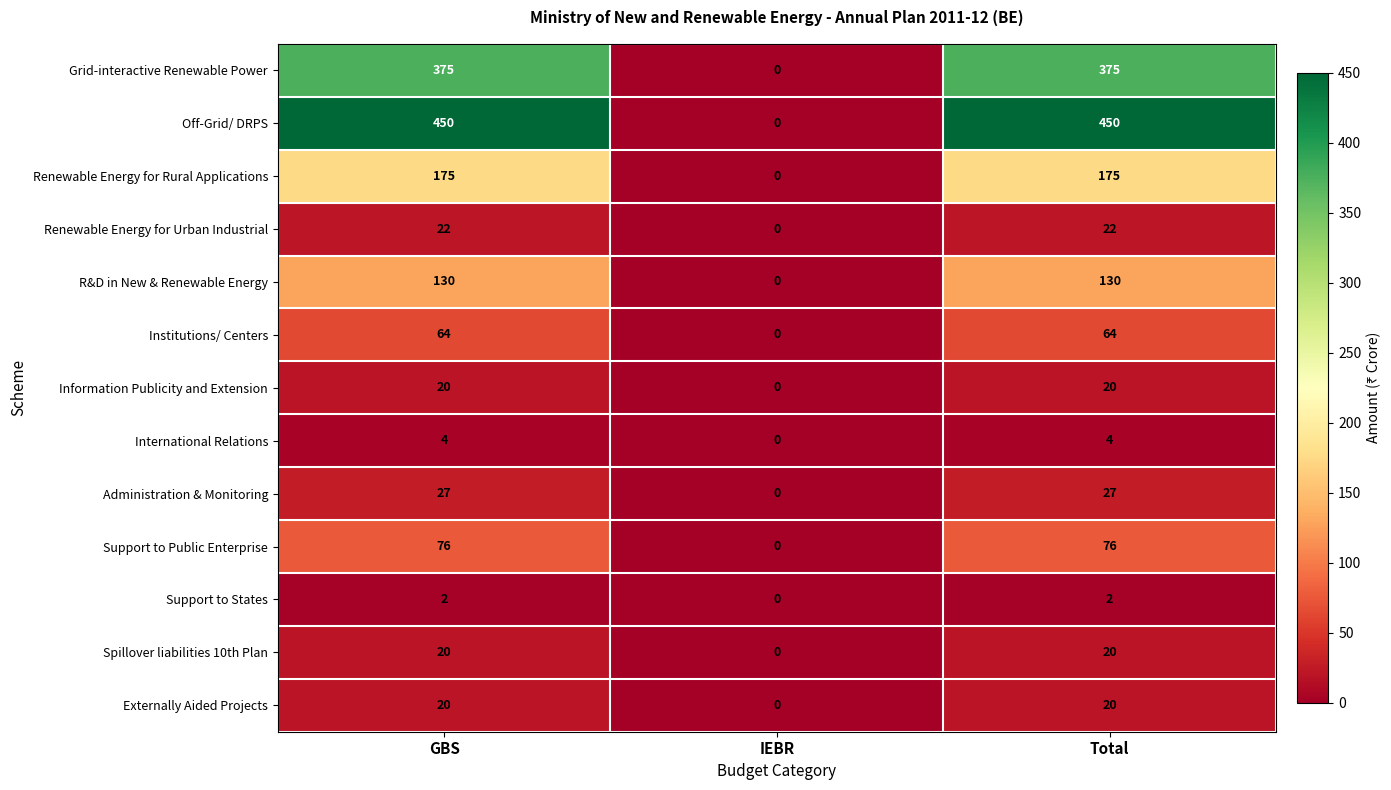

True or false: Externally Aided Projects has a value of 20 at GBS.

True